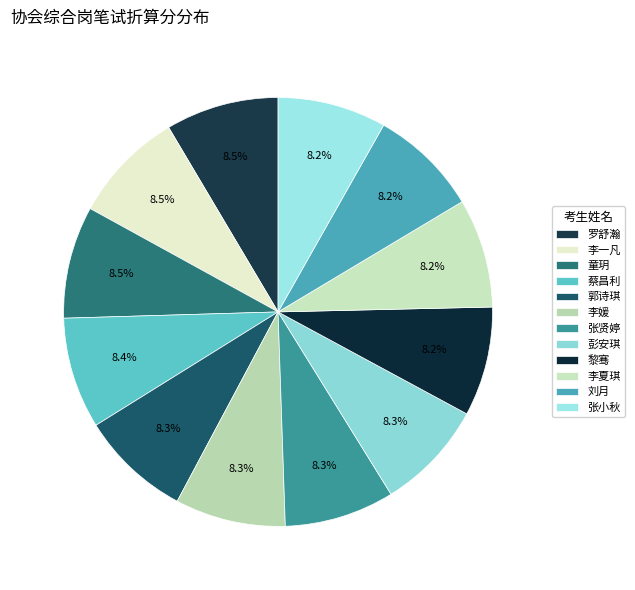

What percentage is the 彭安琪 slice, to the nearest percent?

8%